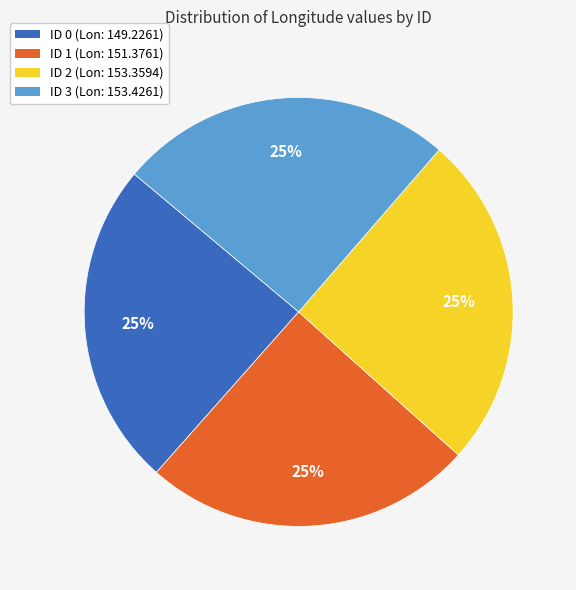

True or false: ID 3 accounts for 38% of the total.

False